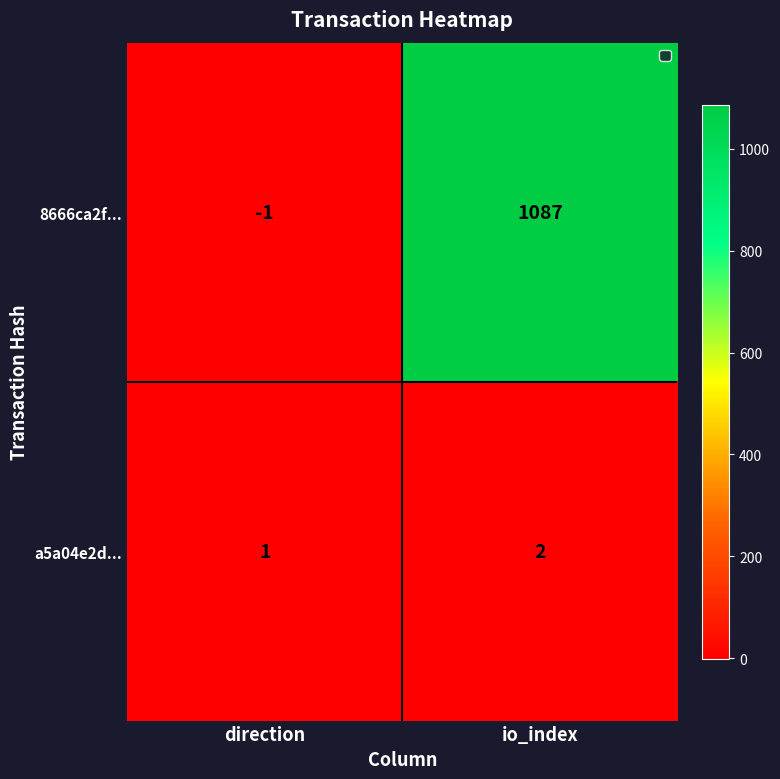

What is the sum of the 8666ca2f... values at direction and io_index?

1086